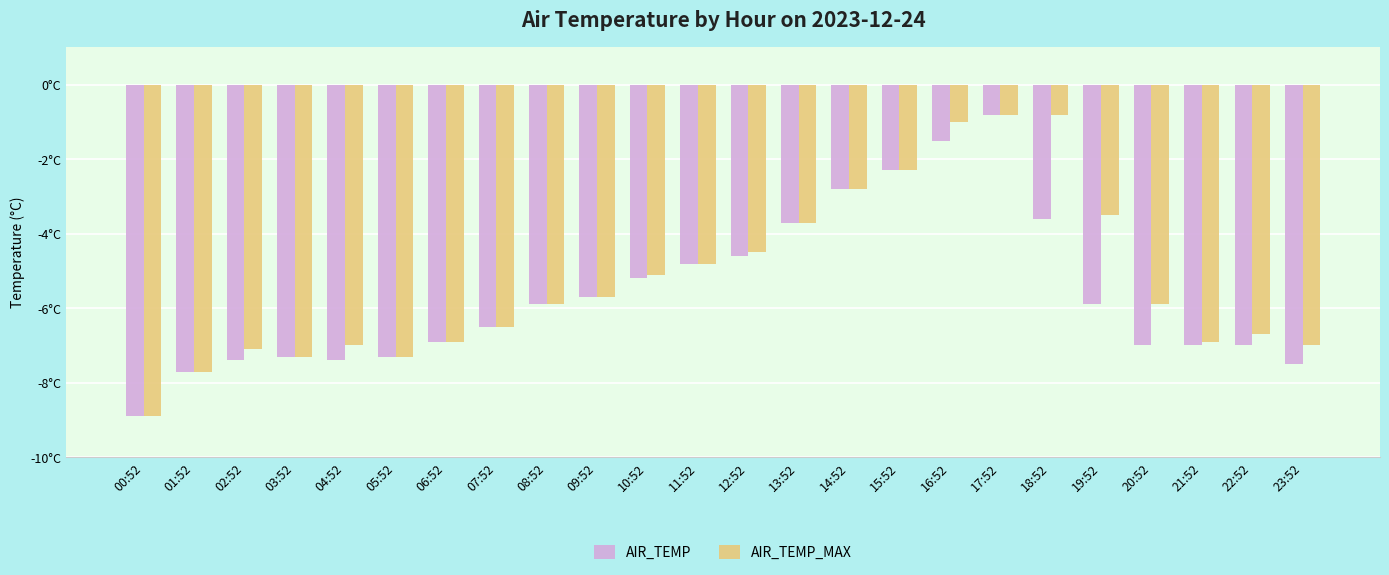

Between 05:52 and 08:52, which is larger?

08:52